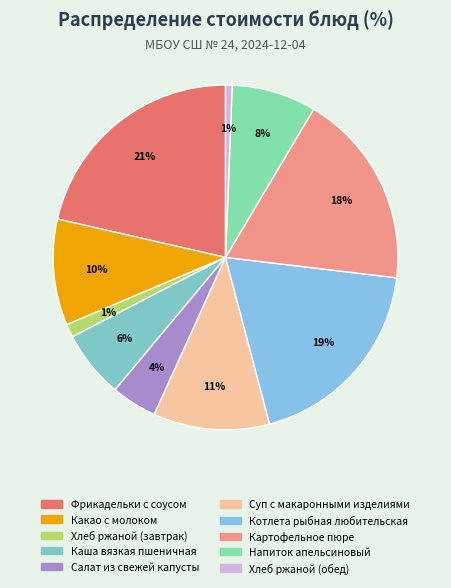

How many slices are in this pie chart?

10